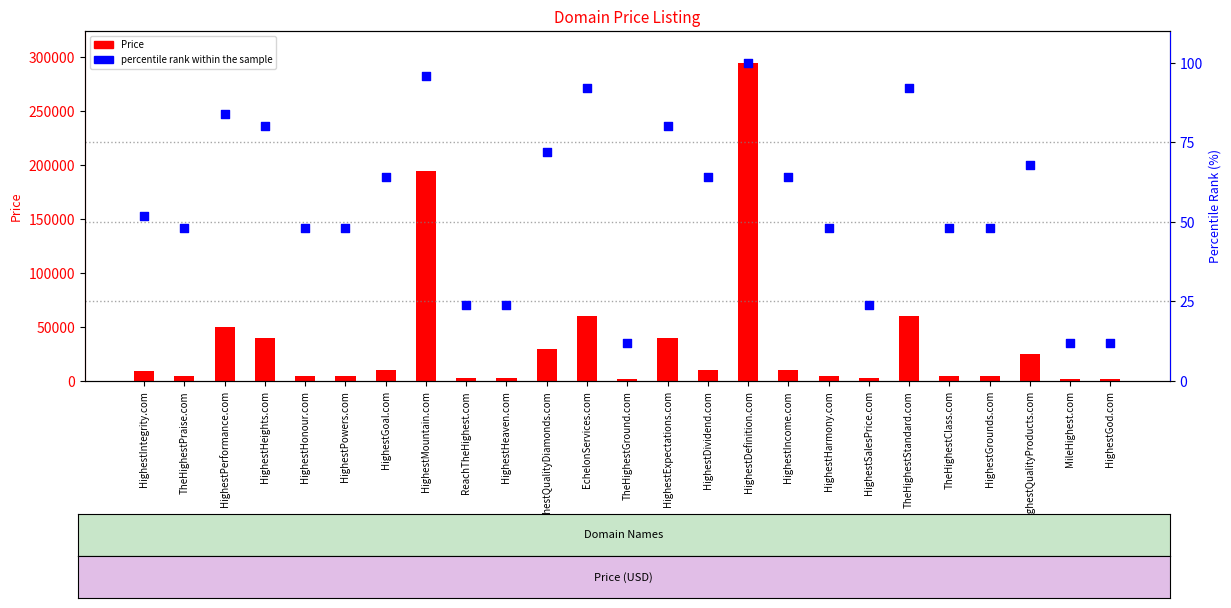

At how many categories does at least one series exceed 137109?

2